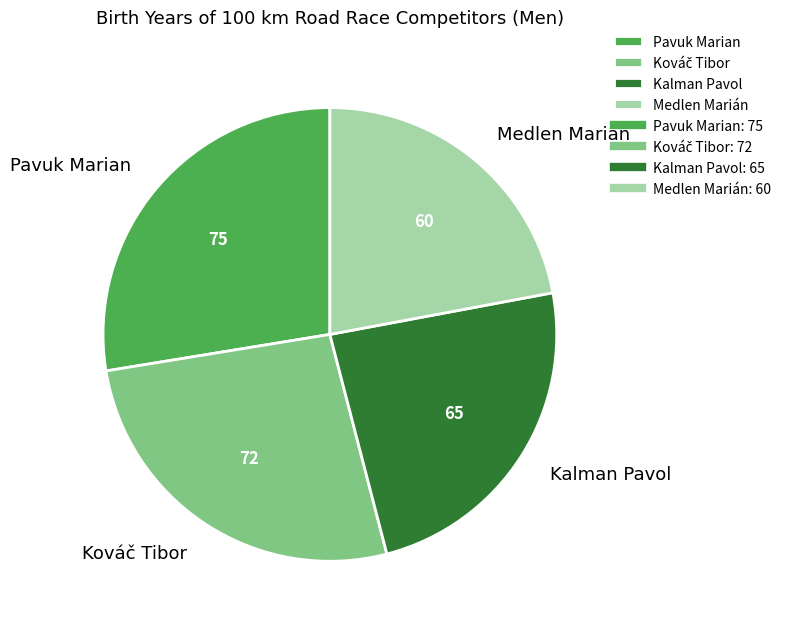

Is there any slice that represents more than half of the pie?

No